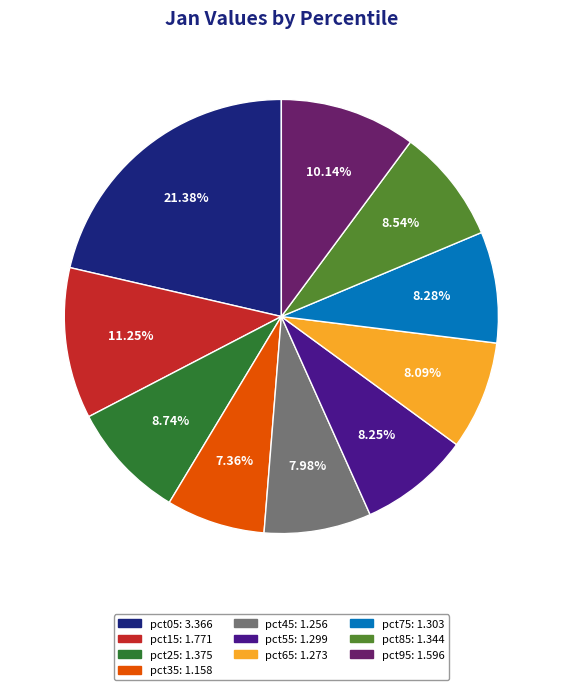

What is the ratio of the value at pct75 to the value at pct25?

0.9